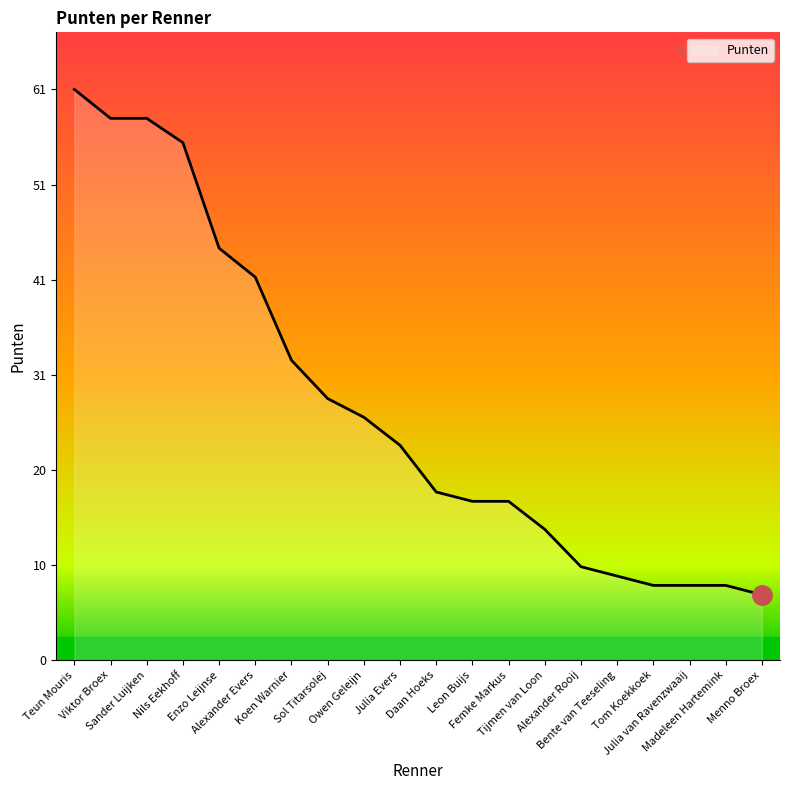

What is the minimum value shown in the chart?

7.0